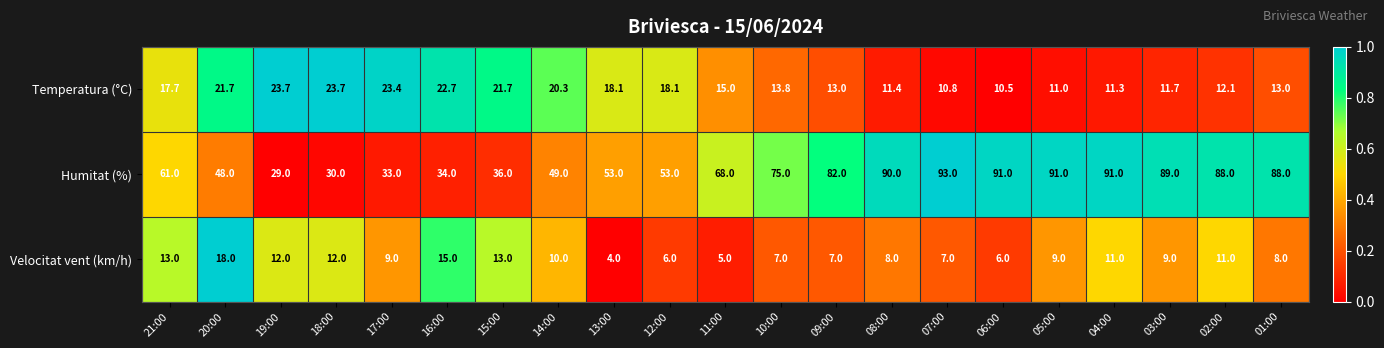

The Temperatura (°C) series shows 22.7 at 16:00. True or false?

True